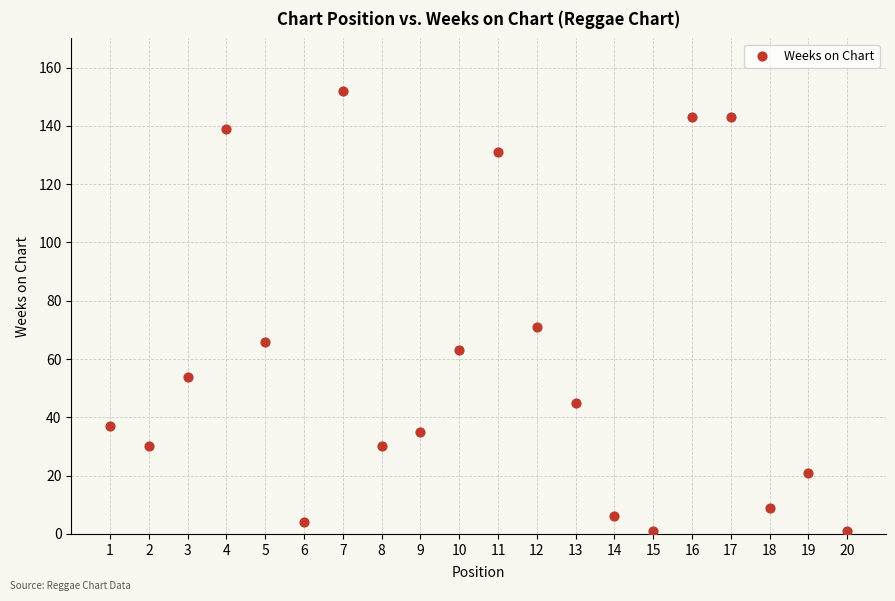

What Y value in the scatter plot is closest to 76?

71